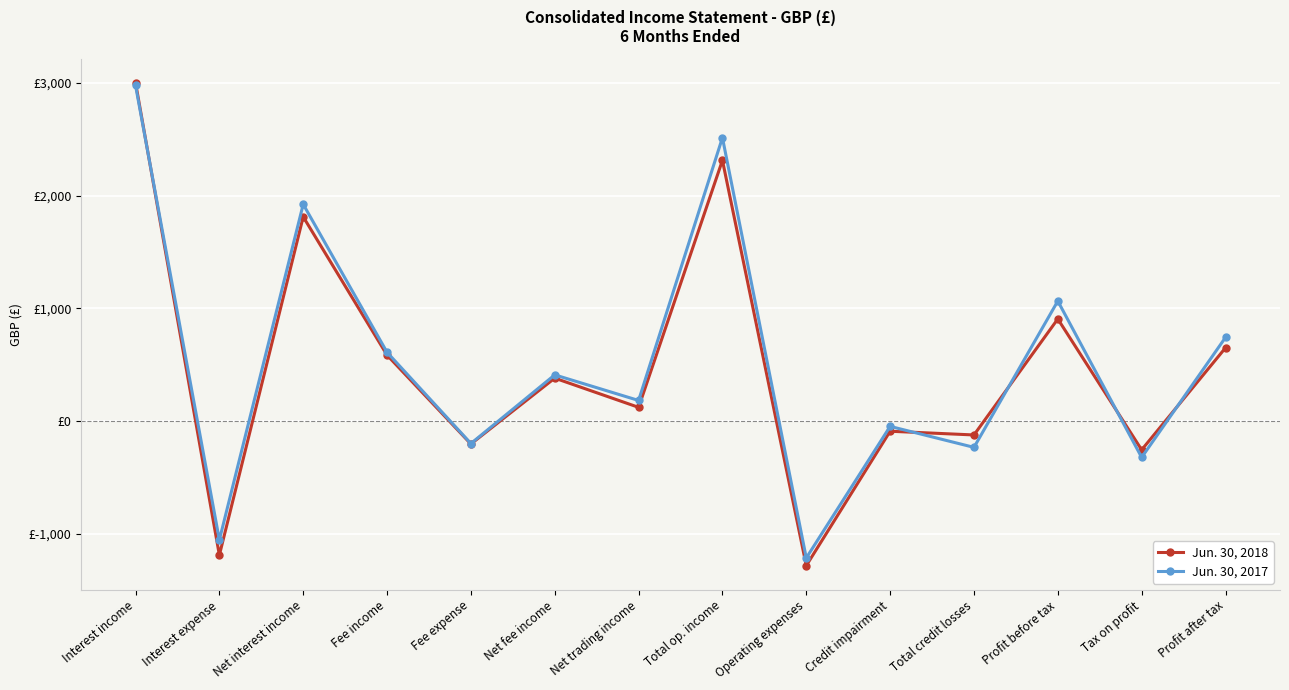

Which label corresponds to the largest value in the chart?

Interest income